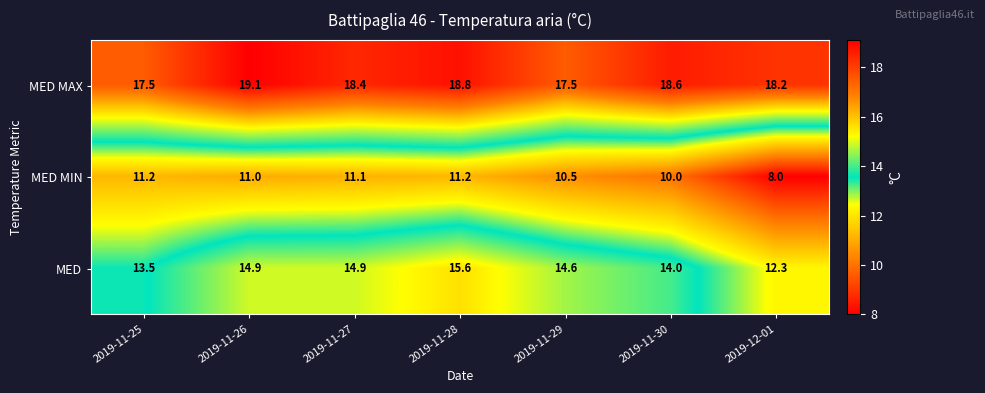

Which series changed the most between 2019-11-26 and 2019-12-01?

MED MIN